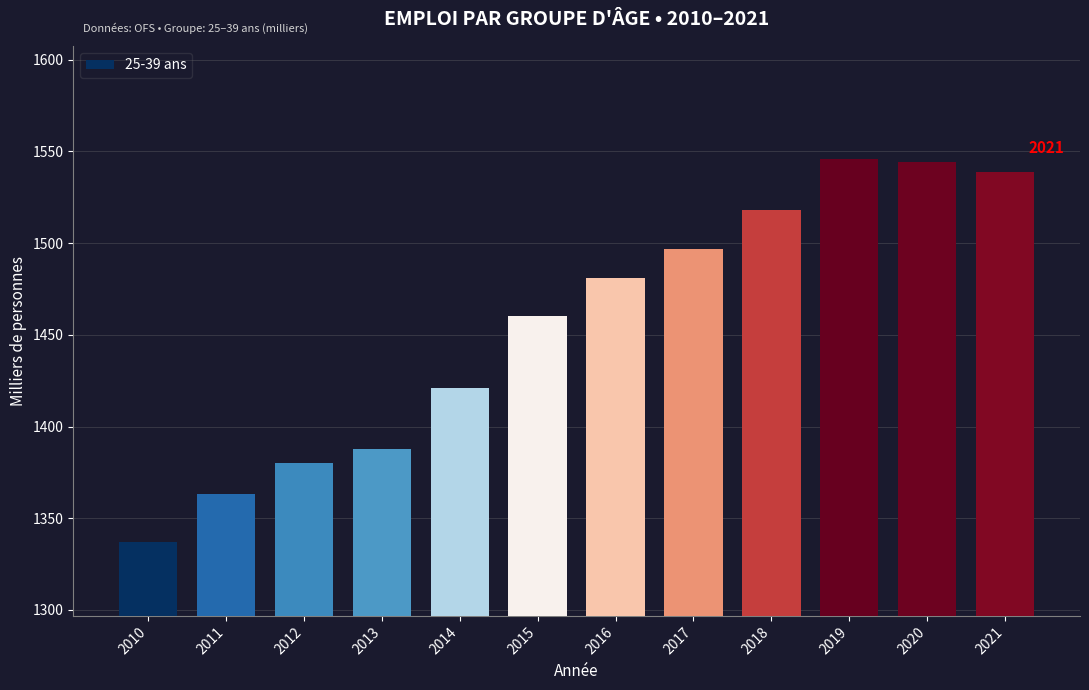

Reading right to left, what are all the values shown in this chart?

2021=1538.8	2020=1544.1	2019=1545.6	2018=1518.2	2017=1496.5	2016=1480.8	2015=1460.0	2014=1421.2	2013=1387.8	2012=1380.0	2011=1363.3	2010=1336.9